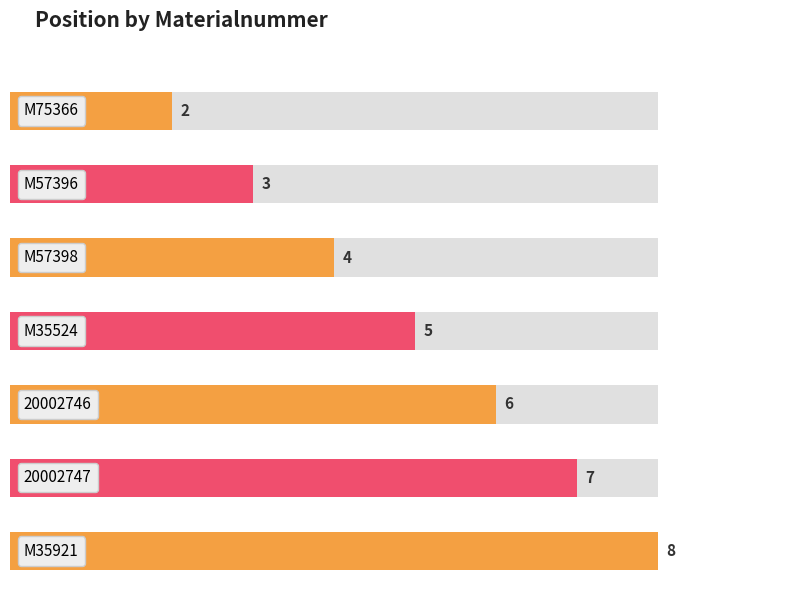

What is the value of the 6th bar from the left?

7